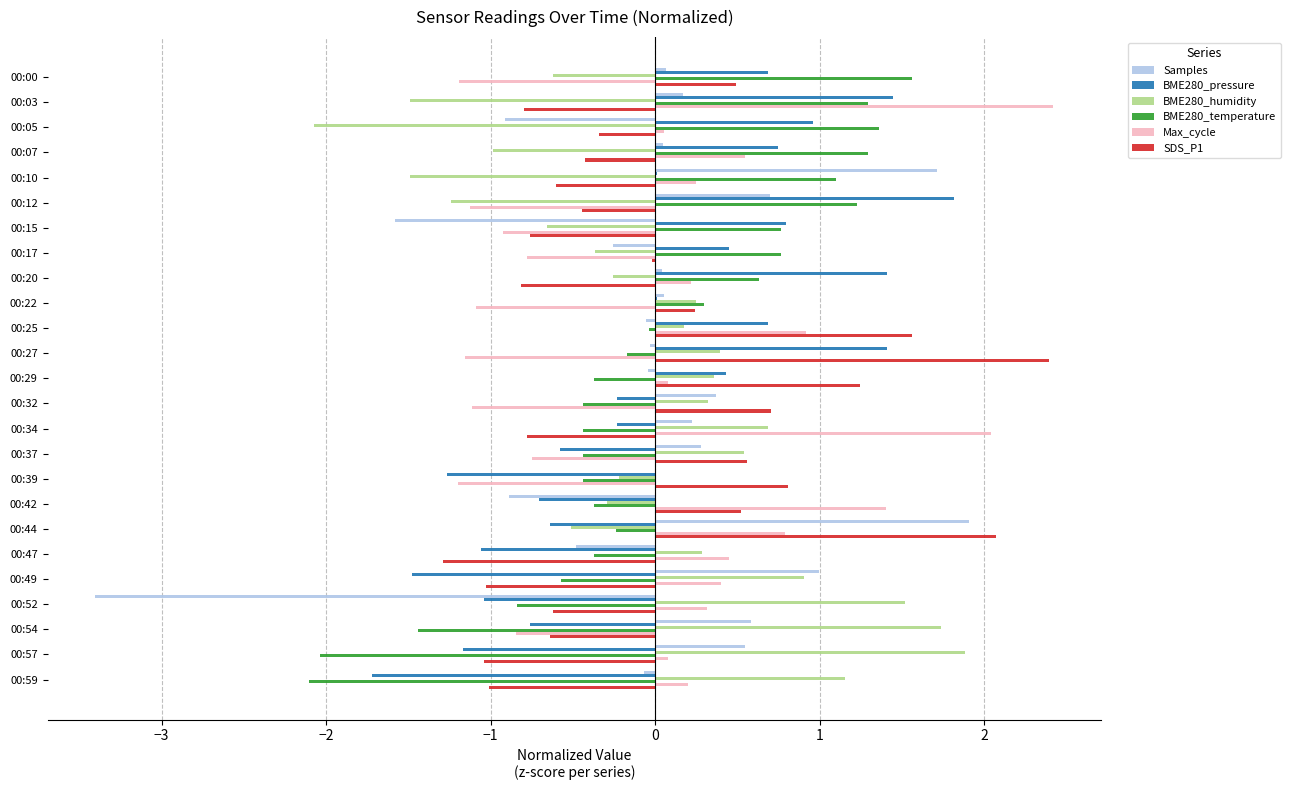

Which series changed the most between 00:03 and 00:15?

Max_cycle